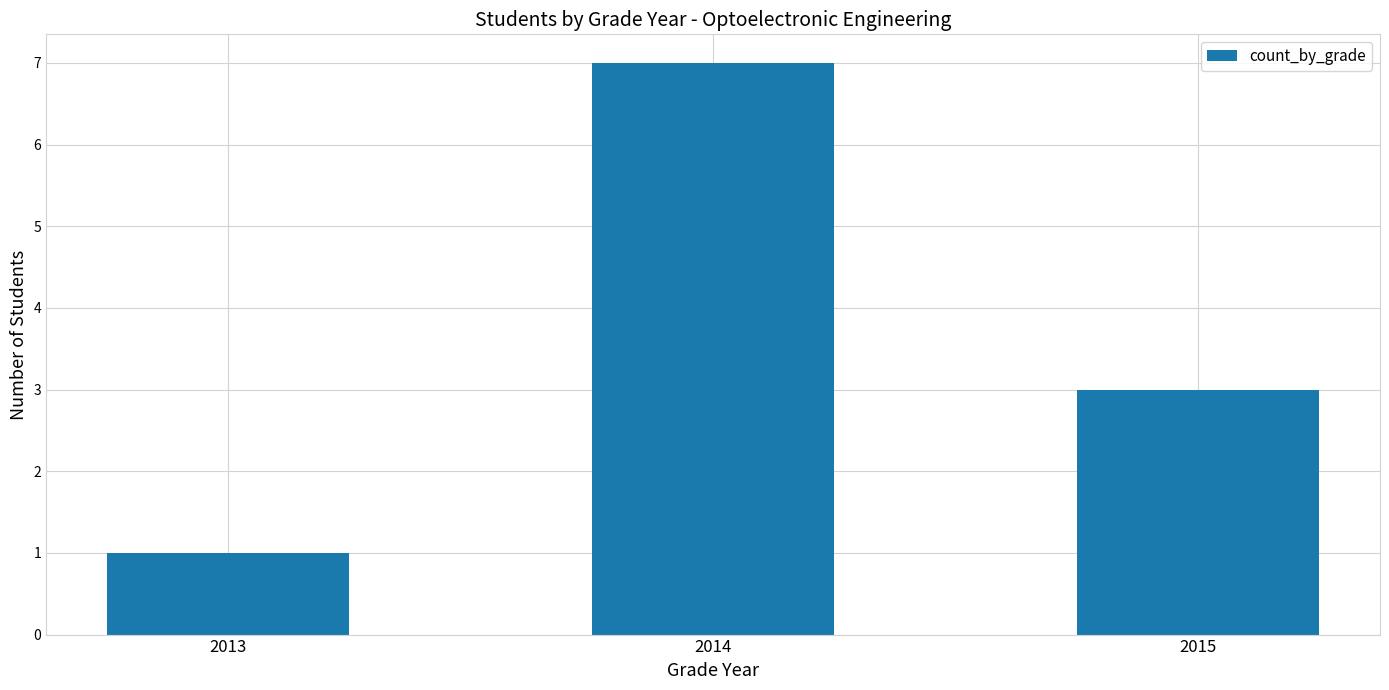

Which category has the lowest value across all series?

2013